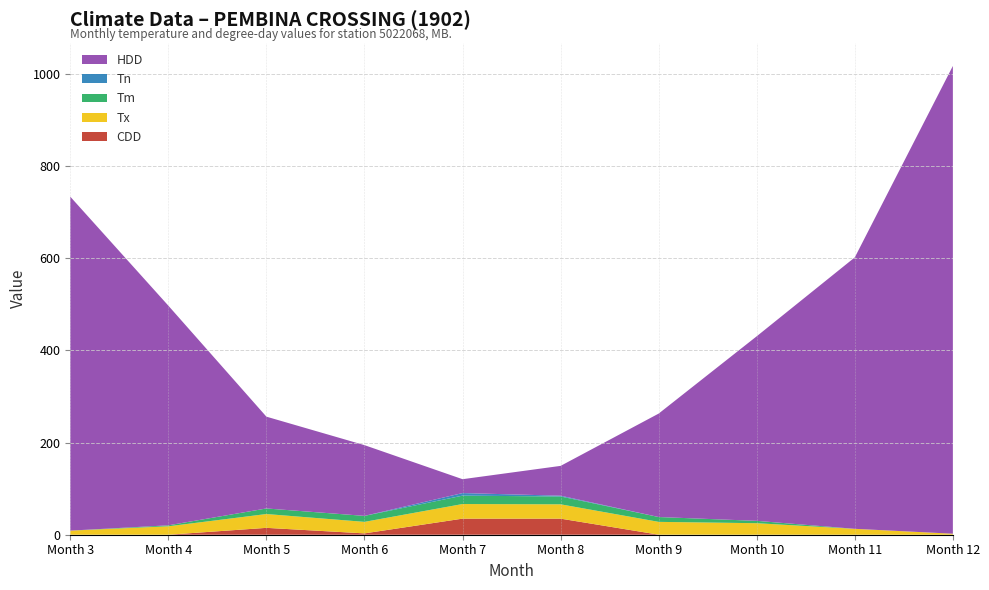

Reading left to right, list all the values displayed in this chart.

CDD: 0.0	0.0	14.9	2.9	34.9	34.9	0.1	0.0	0.0	0.0
Tx: 8.9	18.3	30.0	25.0	31.7	31.1	27.8	25.0	12.8	2.2
Tm: -5.4	2.1	12.1	13.0	18.2	17.0	10.5	5.1	-4.7	-14.7
Tn: -29.4	-12.8	-3.3	0.0	5.6	1.7	-5.0	-9.4	-22.2	-35.0
HDD: 724.7	476.7	199.2	153.5	30.1	64.7	224.5	400.6	589.1	1015.1